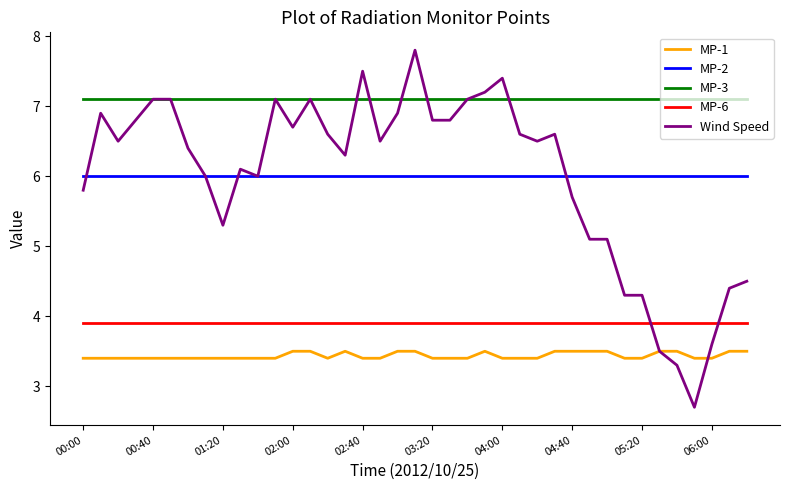

Rank the series by their maximum value, from lowest to highest.

MP-1, MP-6, MP-2, MP-3, Wind Speed